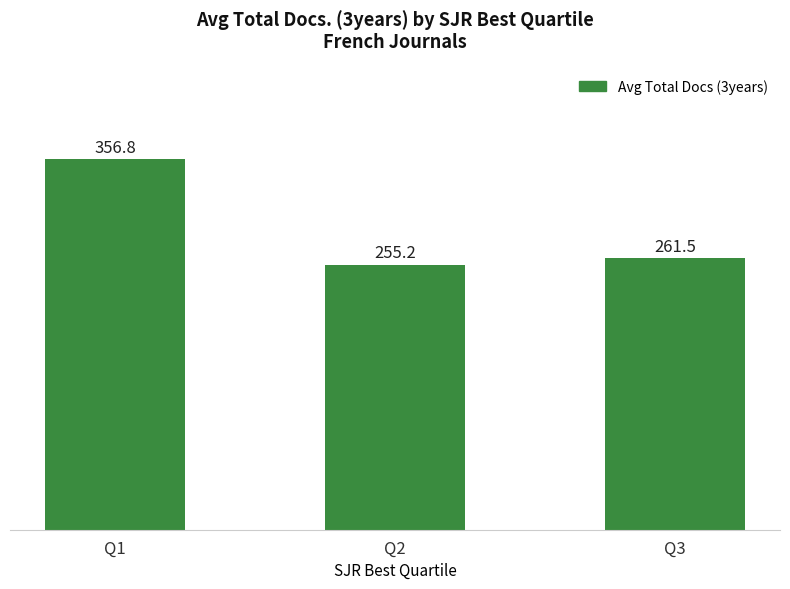

What is the difference between the second highest and minimum values?

6.3